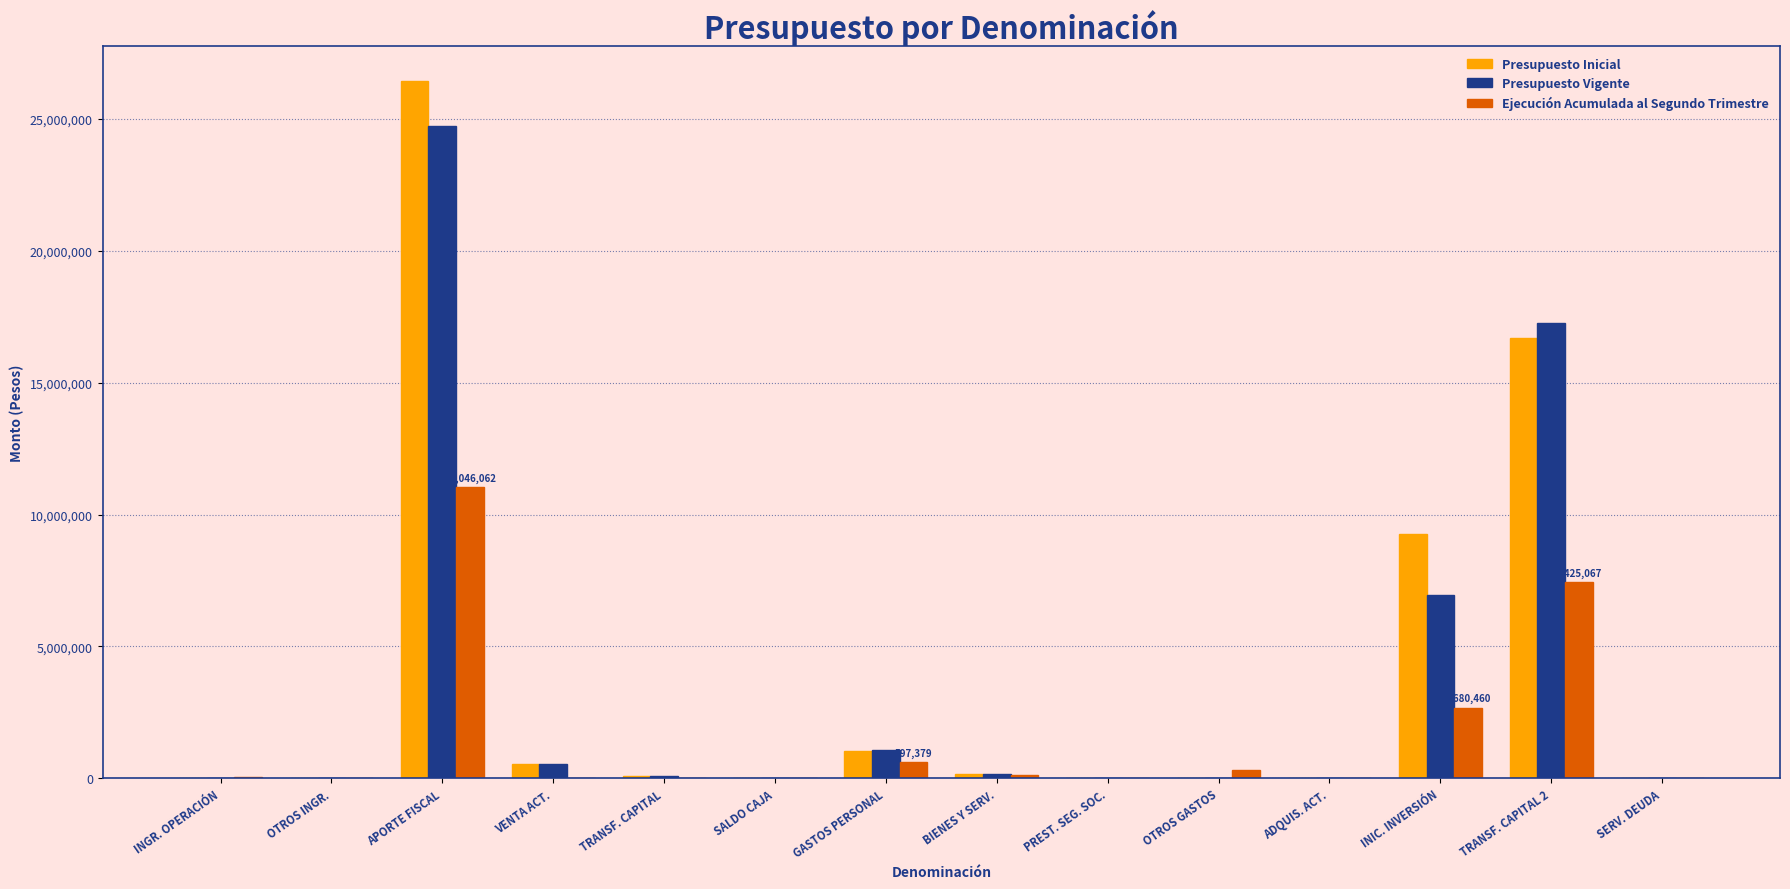

What is the average value of the Presupuesto Inicial series?

3874130